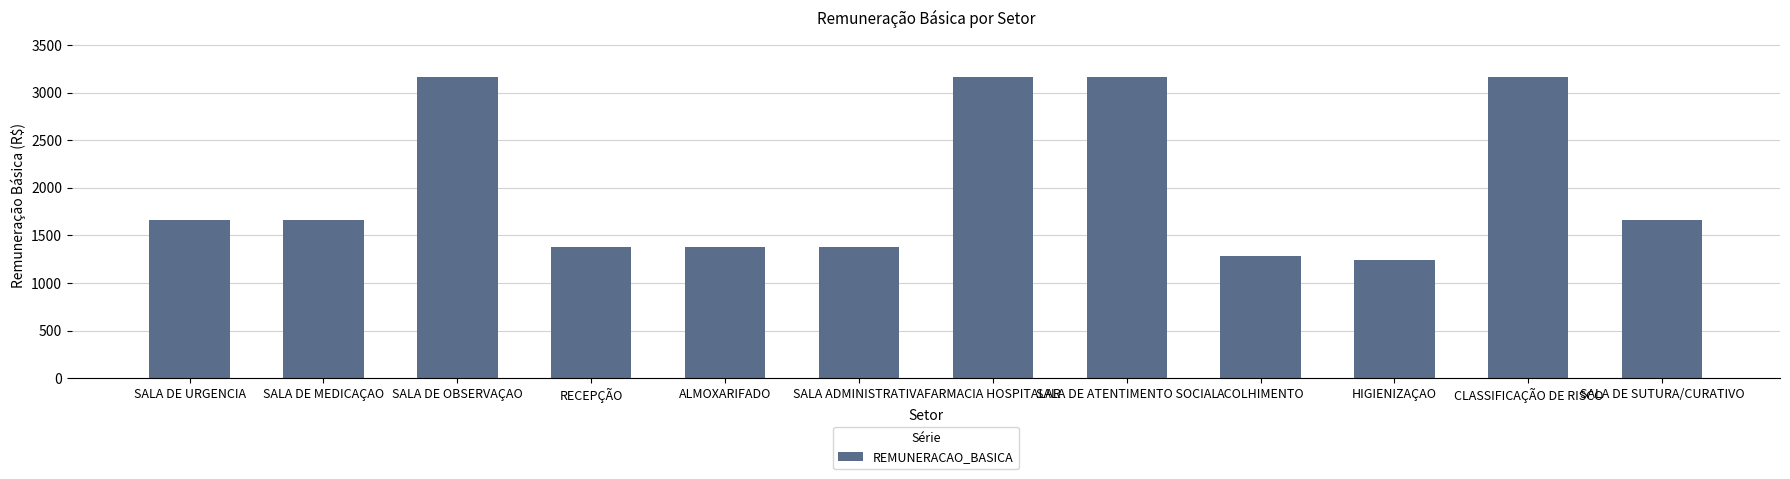

What is the sum of all values?

24280.5